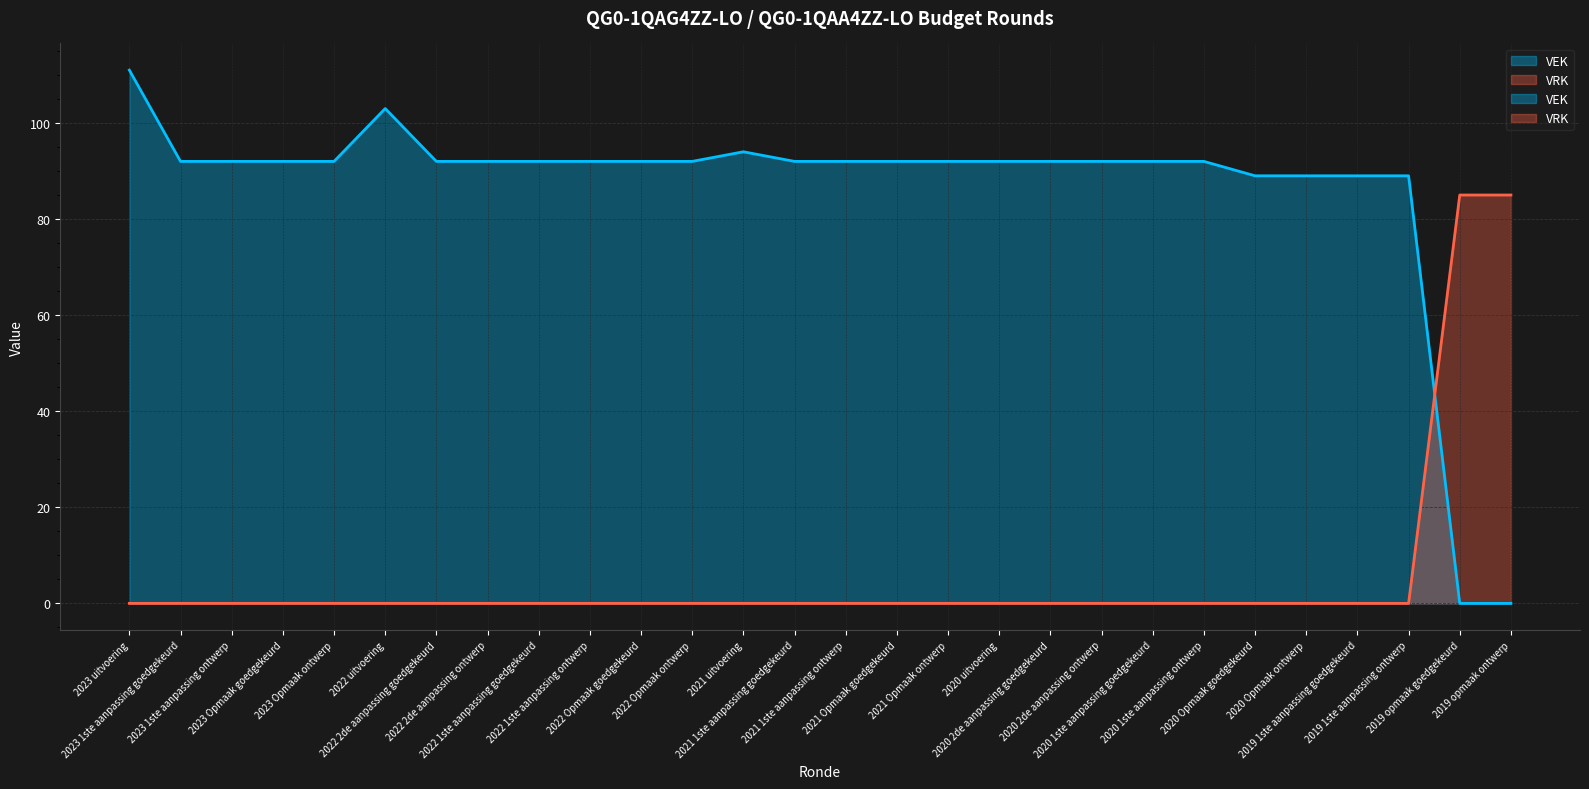

True or false: VEK has more than 2 interior local peaks.

False